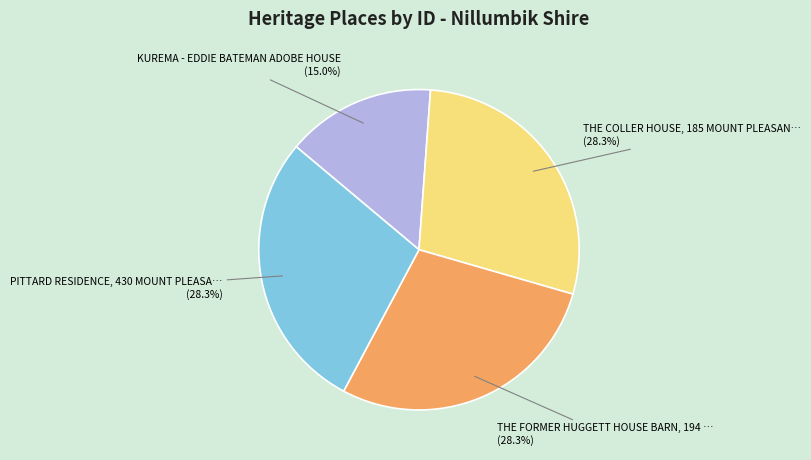

Is there any slice that represents more than half of the pie?

No